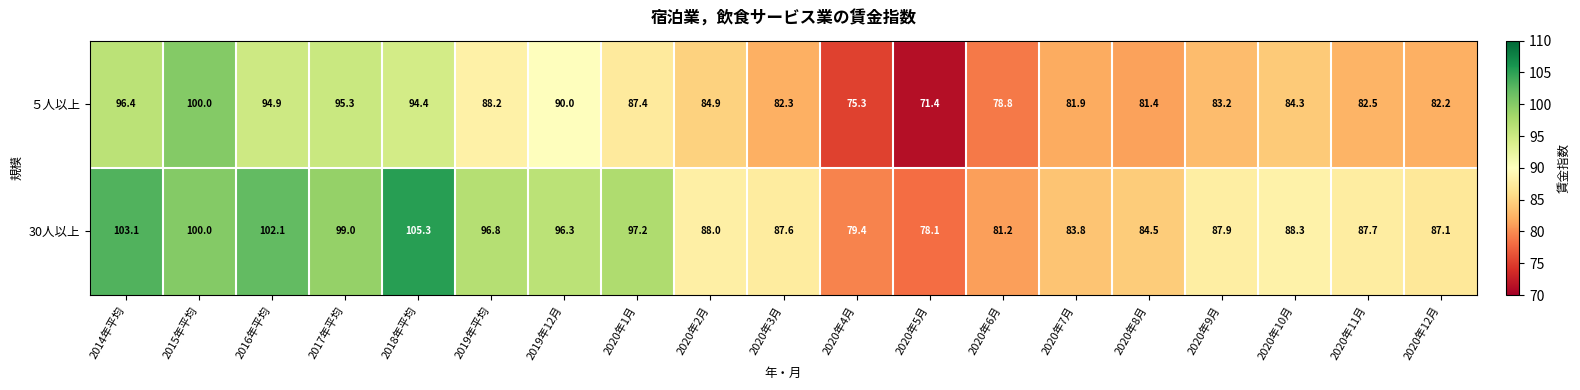

How many data points does each series have?

19